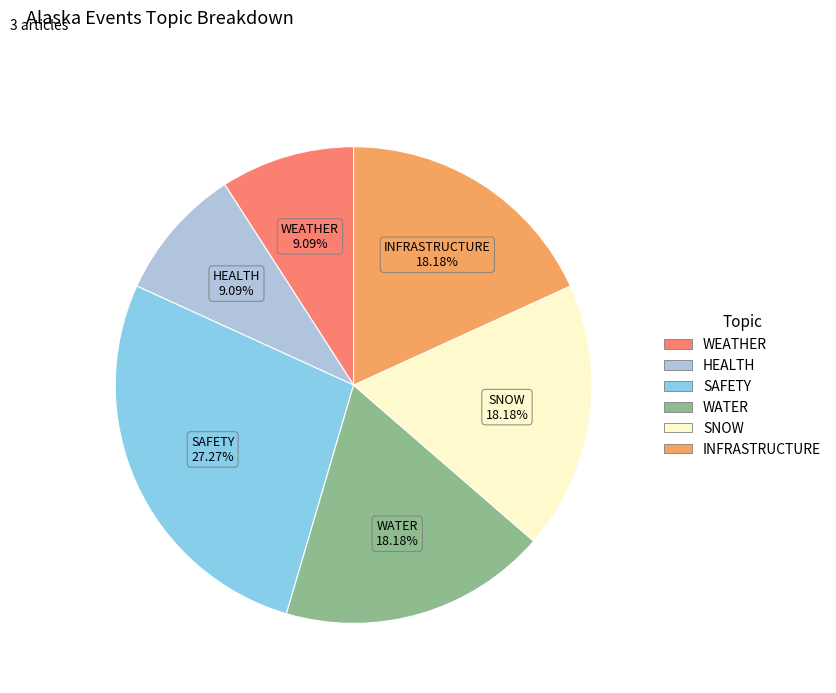

How many slices are in this pie chart?

6